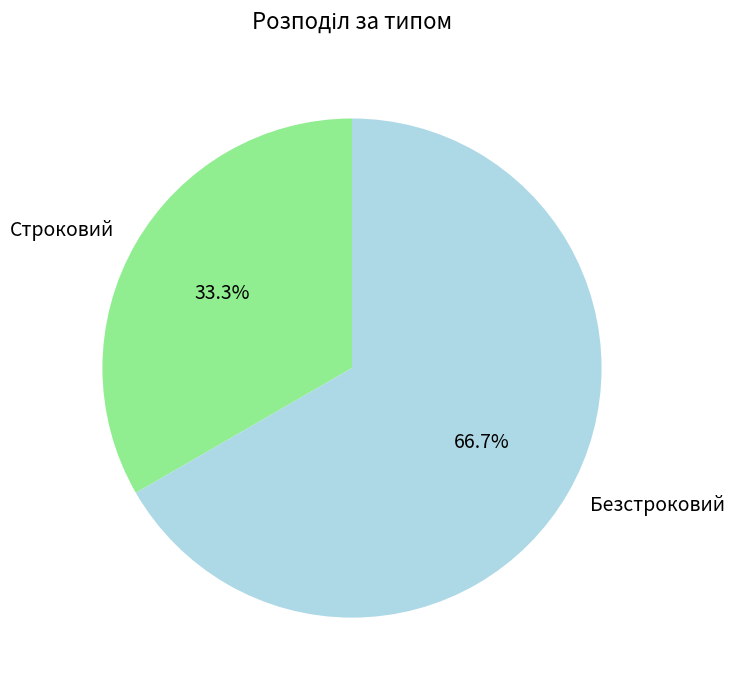

Which has a higher value, Безстроковий or Строковий?

Безстроковий